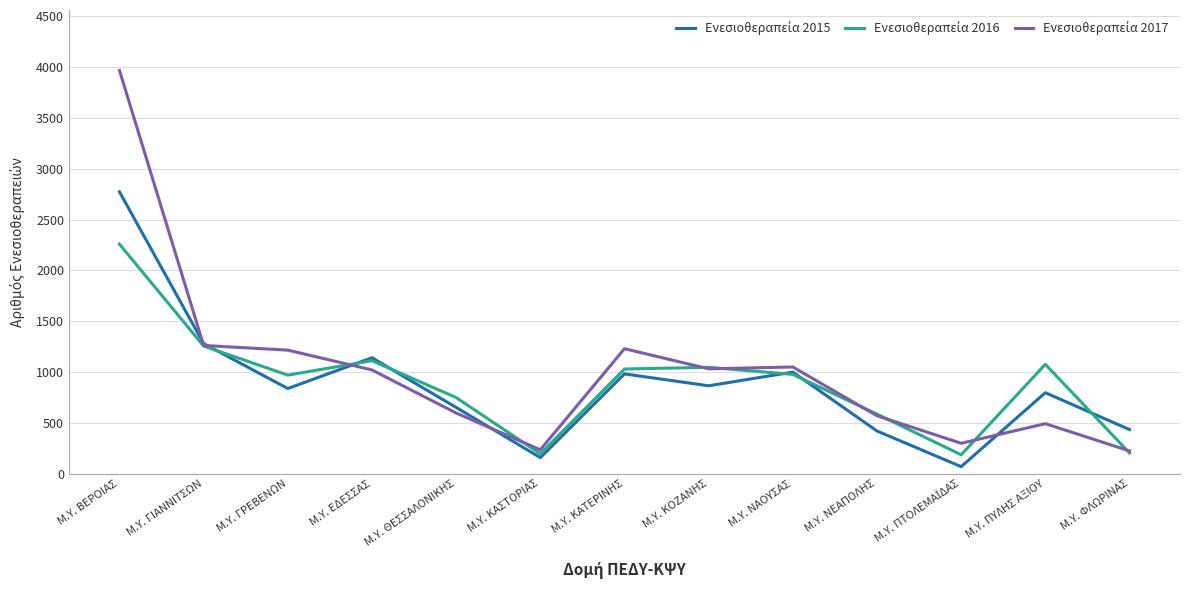

Which label corresponds to the largest value in the chart?

Μ.Υ. ΒΕΡΟΙΑΣ